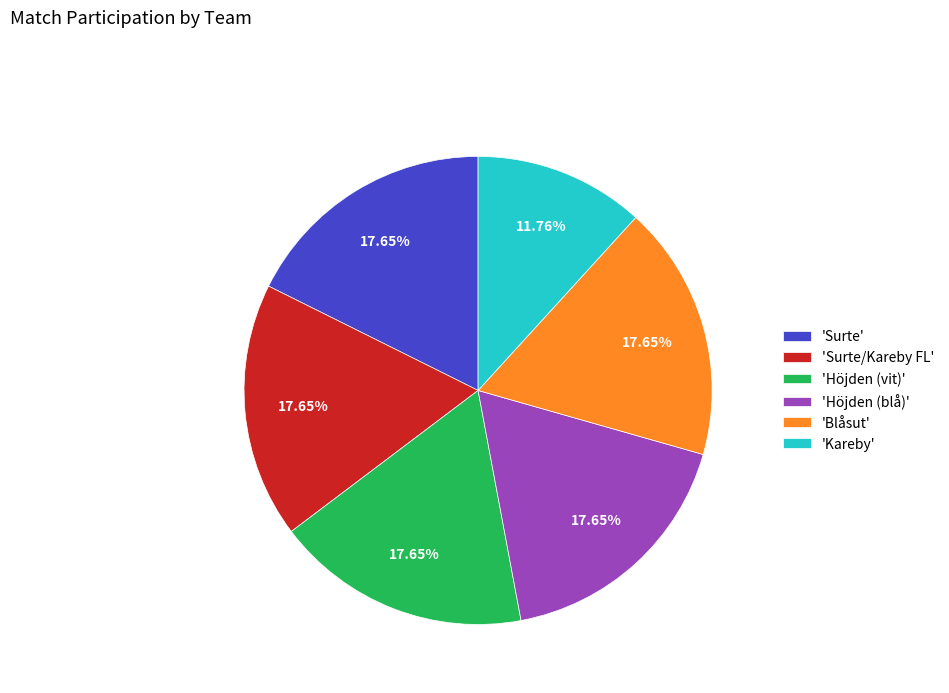

Is there a majority slice in this chart?

No